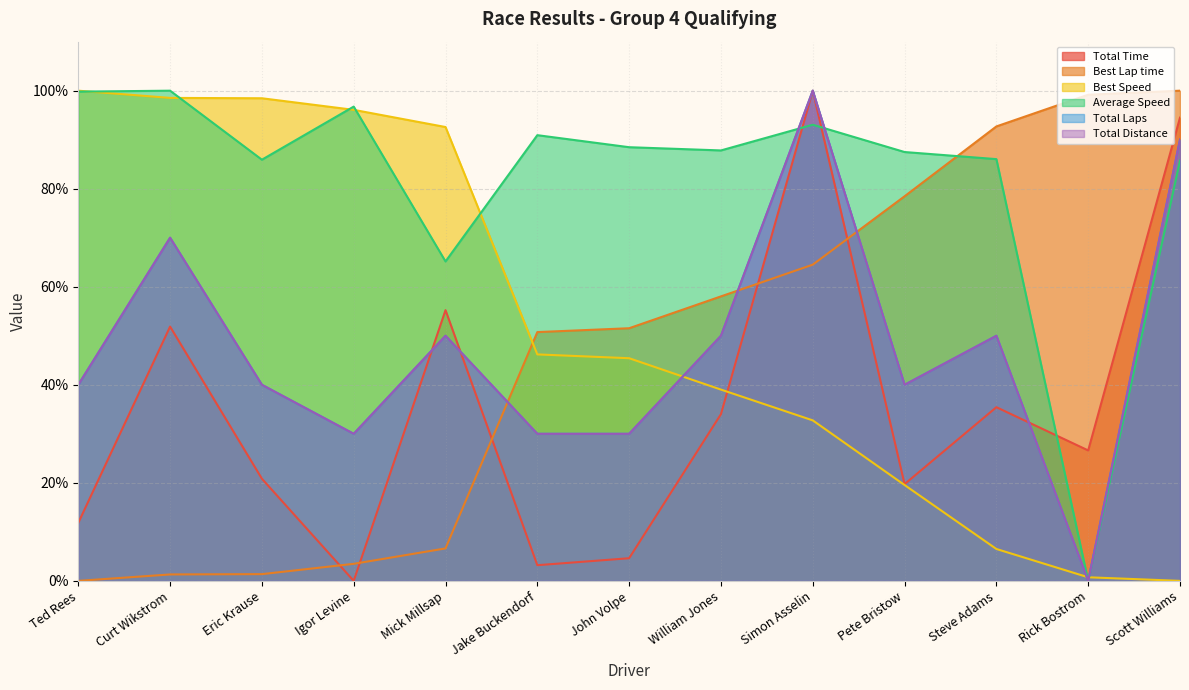

Reading left to right, what are all the values shown in this chart?

Total Time: 11.8	51.9	20.8	0.0	55.2	3.2	4.6	34.0	100.0	19.7	35.4	26.6	94.5
Best Lap time: 0.0	1.3	1.4	3.5	6.6	50.8	51.5	58.0	64.5	78.5	92.7	99.2	100.0
Best Speed: 100.0	98.5	98.5	96.1	92.6	46.2	45.4	39.0	32.7	19.6	6.5	0.7	0.0
Average Speed: 99.8	100.0	85.9	96.8	65.2	90.9	88.5	87.8	93.1	87.5	86.0	0.0	85.7
Total Laps: 40.0	70.0	40.0	30.0	50.0	30.0	30.0	50.0	100.0	40.0	50.0	0.0	90.0
Total Distance: 40.0	70.0	40.0	30.0	50.0	30.0	30.0	50.0	100.0	40.0	50.0	0.0	90.0